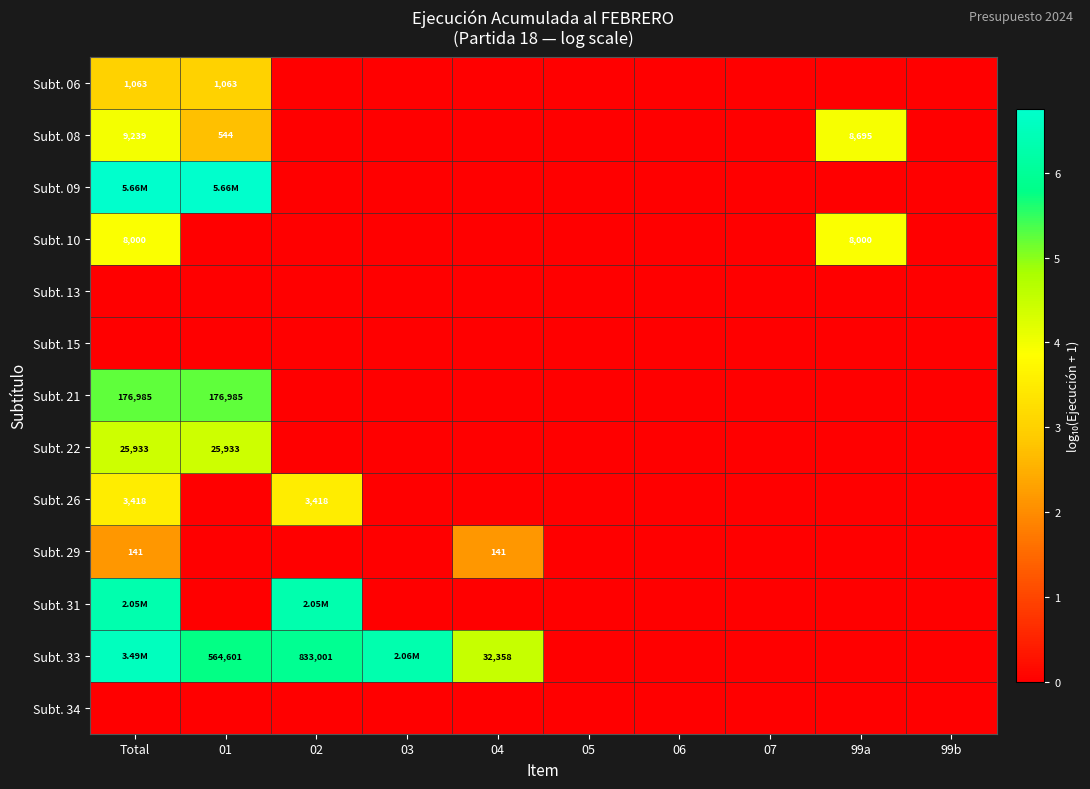

Which has a higher value, 07 or 01?

01